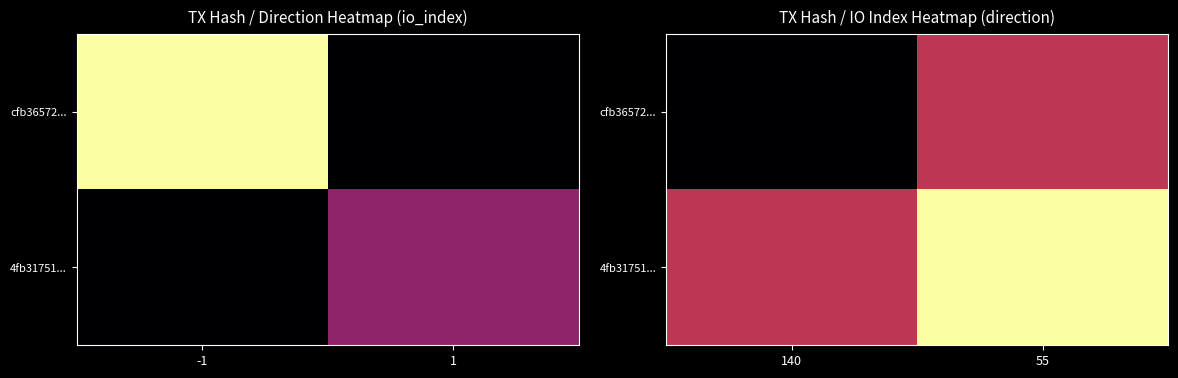

What is the sum of the cfb36572... values at 140 and 55?

-1